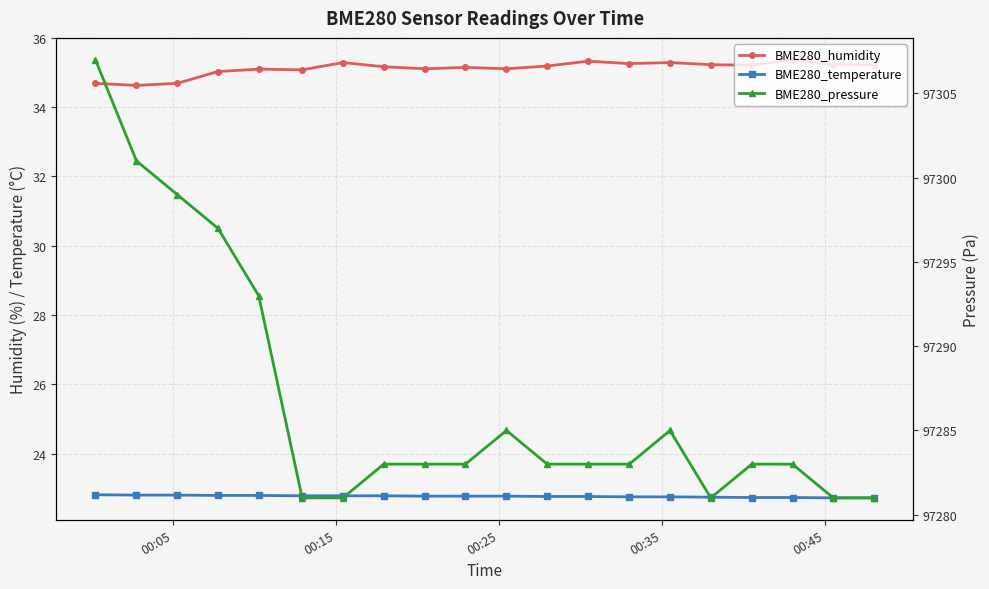

Does the chart display data point markers on the line(s)?

Yes